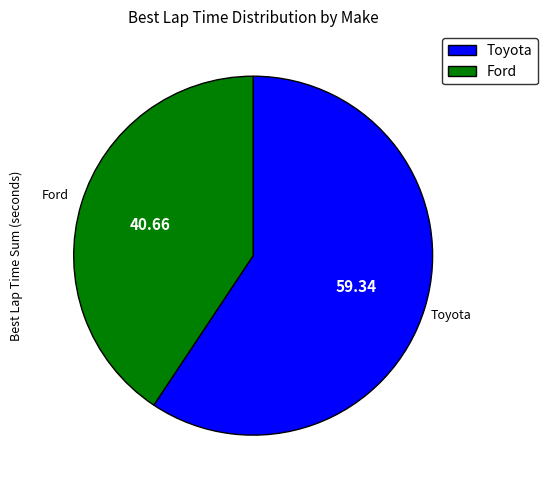

Combined, do Ford and Toyota account for over 50%?

Yes